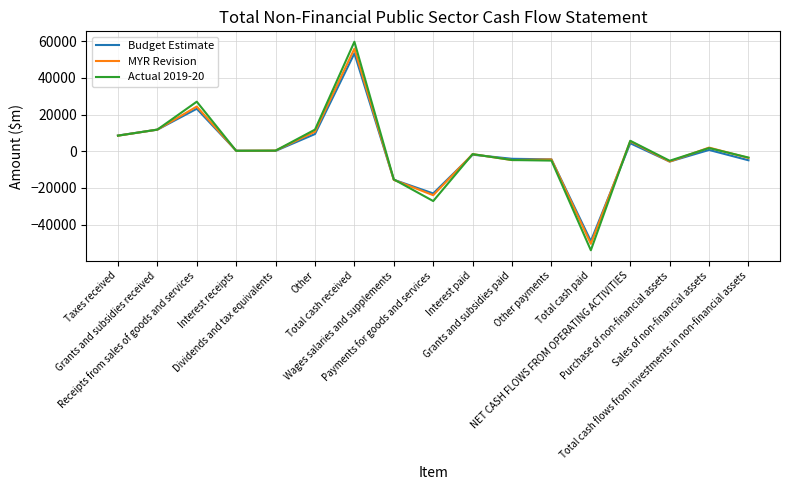

Which series has the widest spread of values?

Actual 2019-20